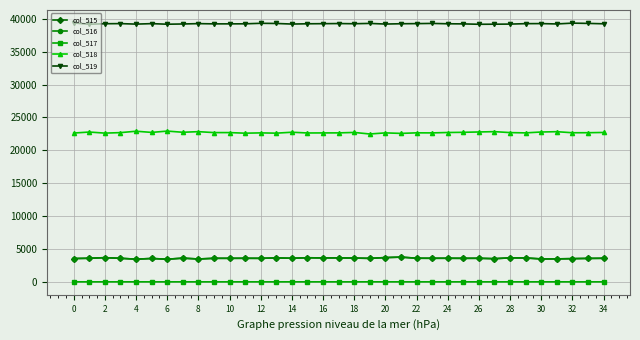

True or false: col_516 has more than 2 points higher than both neighbors.

True